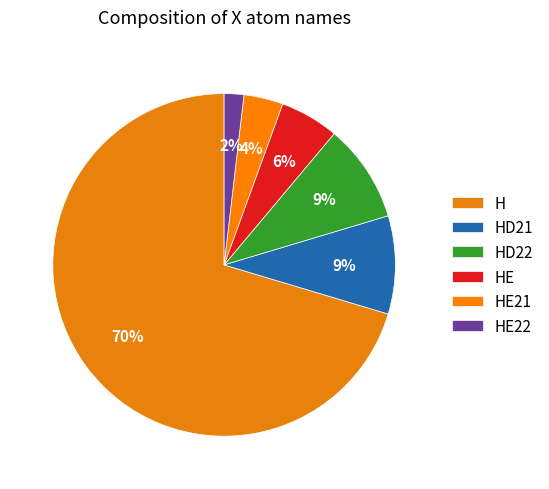

What is the smallest slice in the pie chart?

HE22